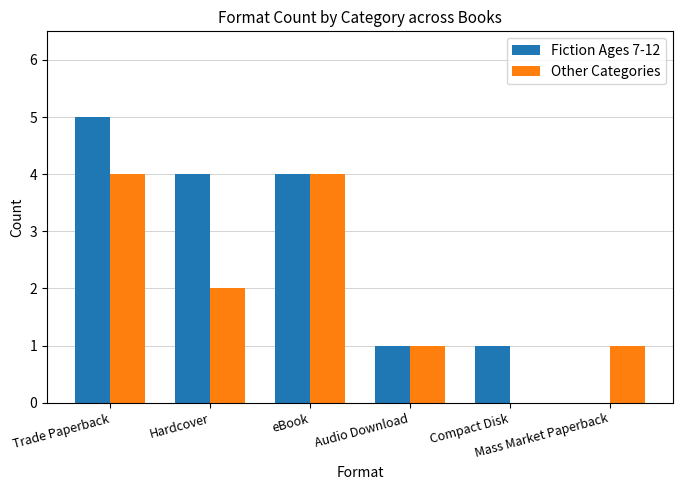

How many data points does each series have?

6